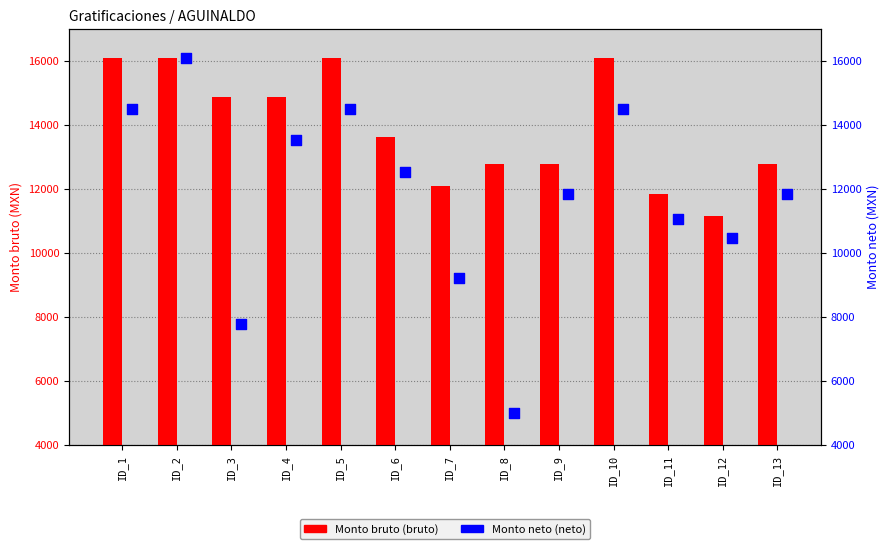

At how many categories does at least one series exceed 5915?

13